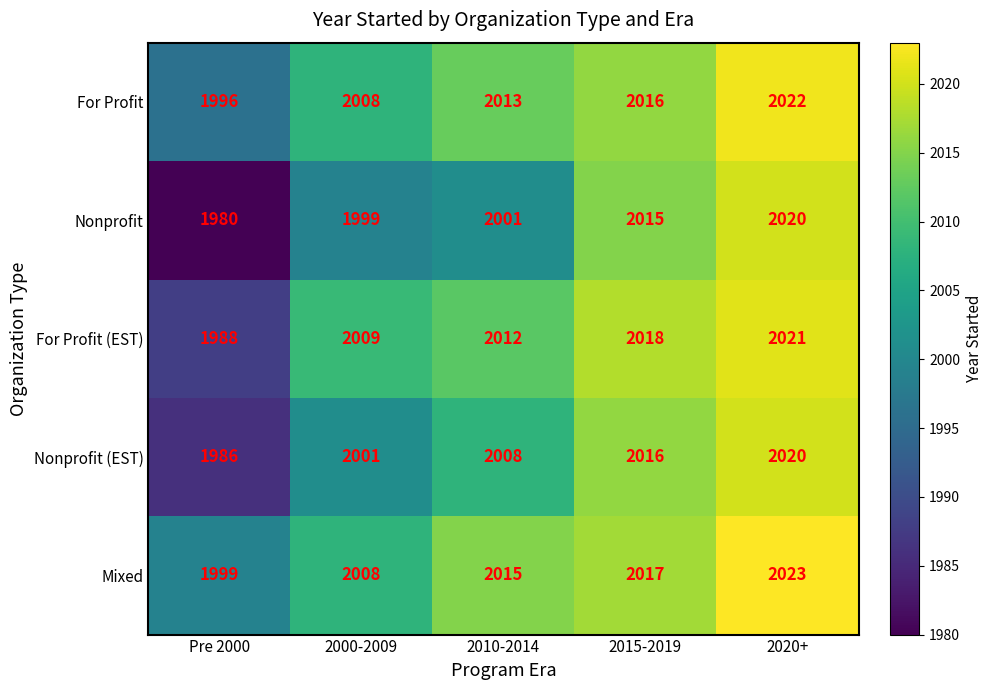

Reading left to right, extract all data points from this chart.

For Profit: 1996	2008	2013	2016	2022
Nonprofit: 1980	1999	2001	2015	2020
For Profit (EST): 1988	2009	2012	2018	2021
Nonprofit (EST): 1986	2001	2008	2016	2020
Mixed: 1999	2008	2015	2017	2023